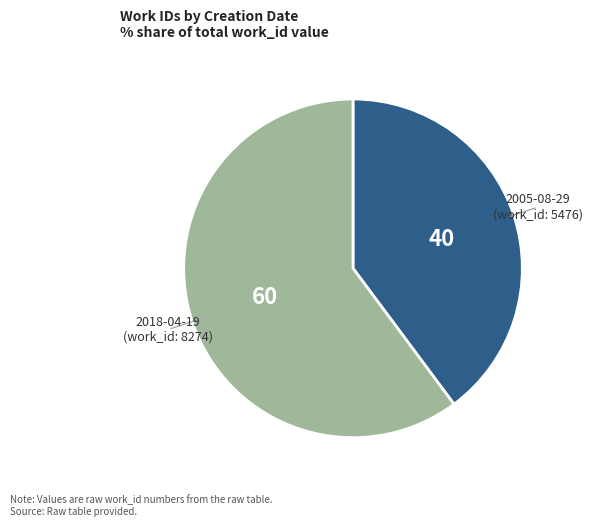

Combined, do 2018-04-19 and 2005-08-29 account for over 50%?

Yes